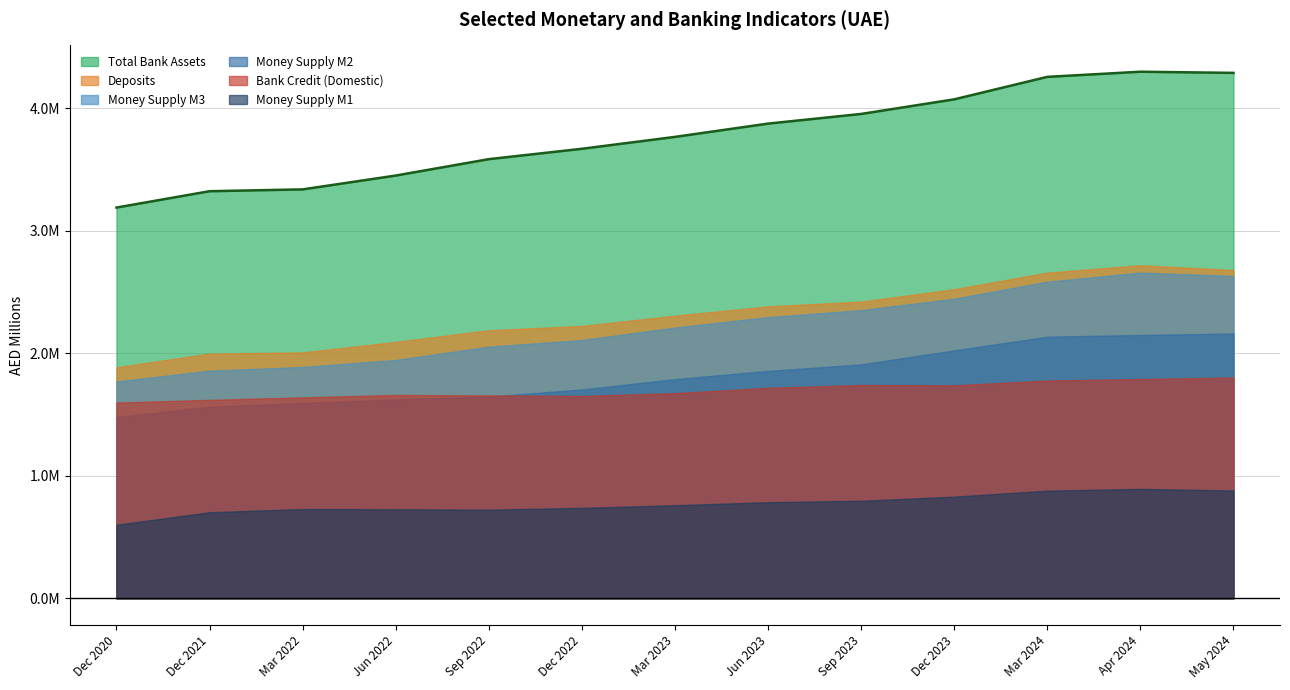

What are all the series names shown in the legend?

Total Bank Assets, Deposits, Money Supply M3, Money Supply M2, Bank Credit (Domestic), Money Supply M1